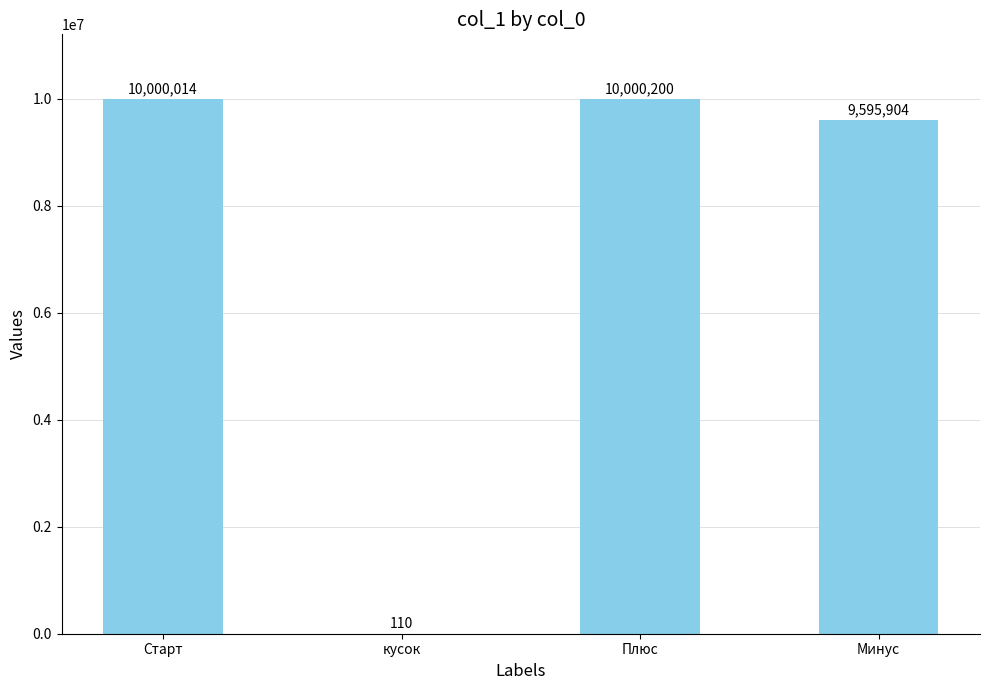

True or false: the data shows 110 at кусок.

True